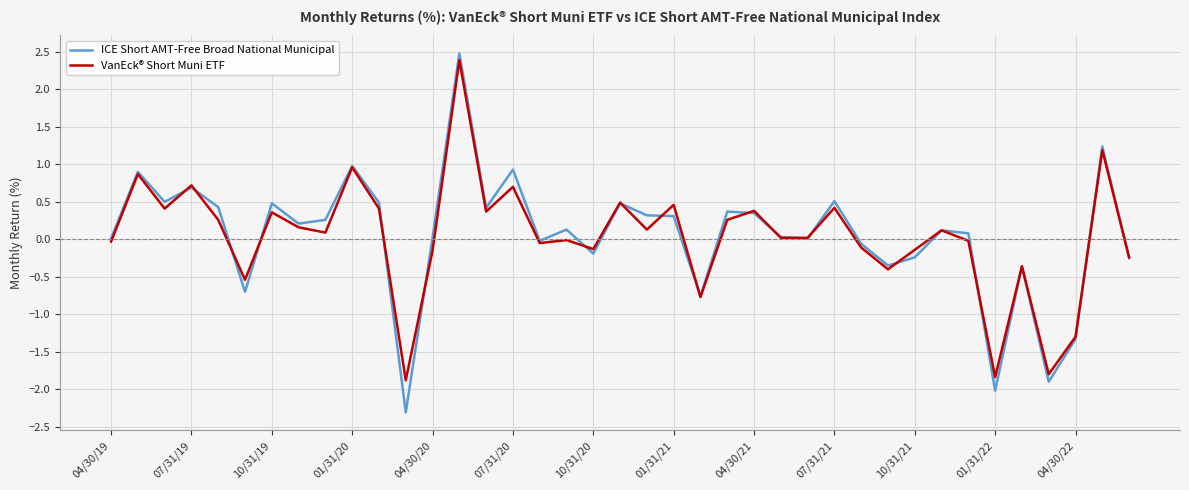

What is the smallest value displayed?

-2.3